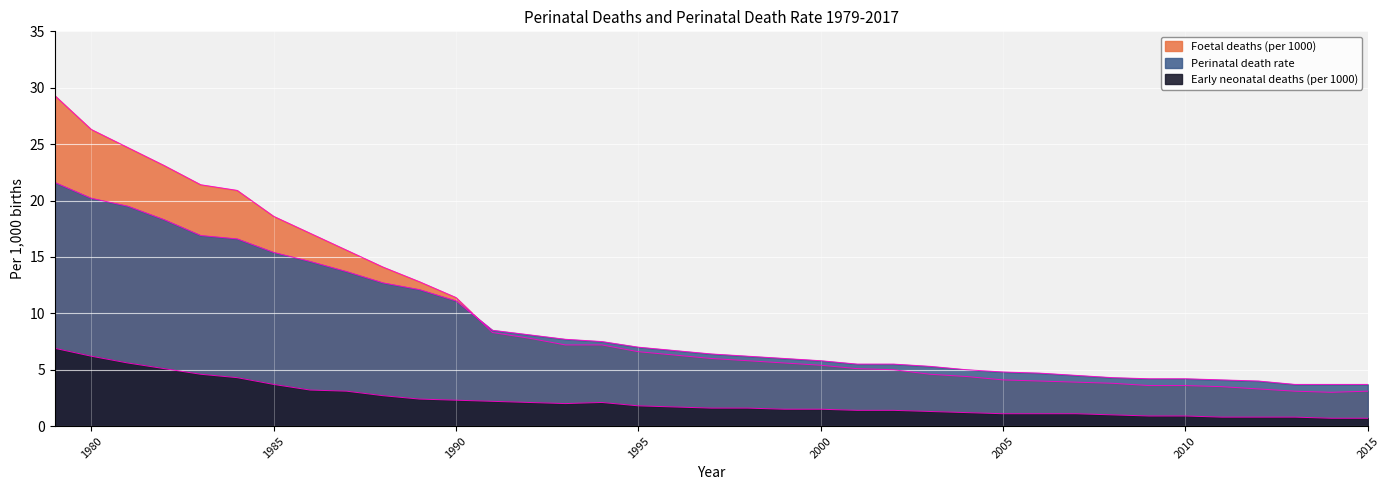

What is the value of the Early neonatal deaths (per 1000) point at the 30th from the left?

1.0